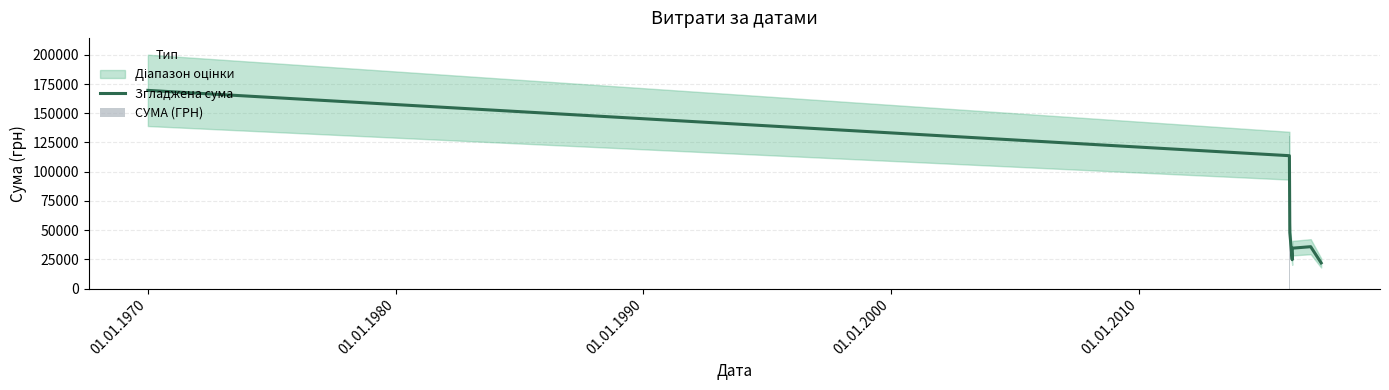

Which series has the largest range (max minus min)?

СУМА (ГРН)